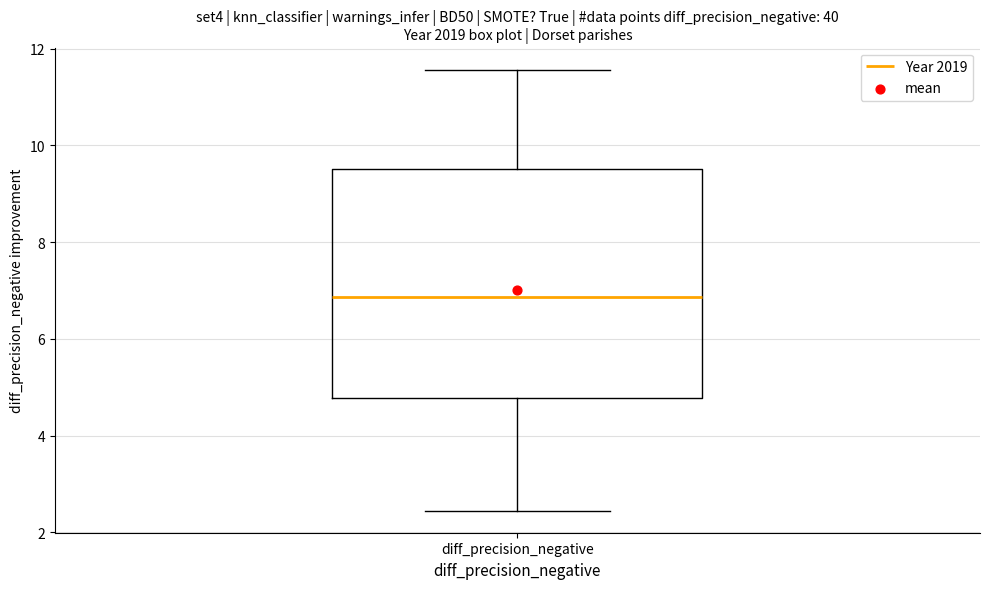

Where does the upper whisker of the box for diff_precision_negative end on the y-axis? The values are not printed on the chart, so give them approximately, as read against the axis.

11.6